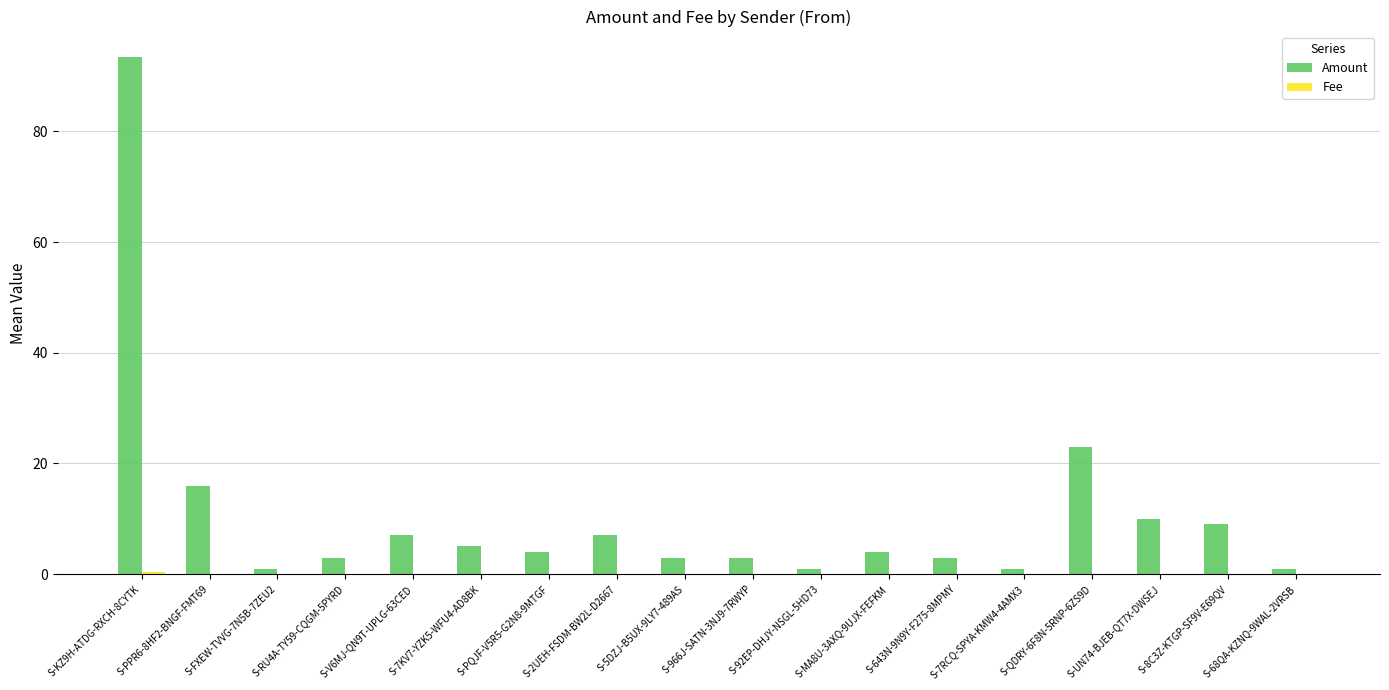

Which series has the largest total across all categories?

Amount